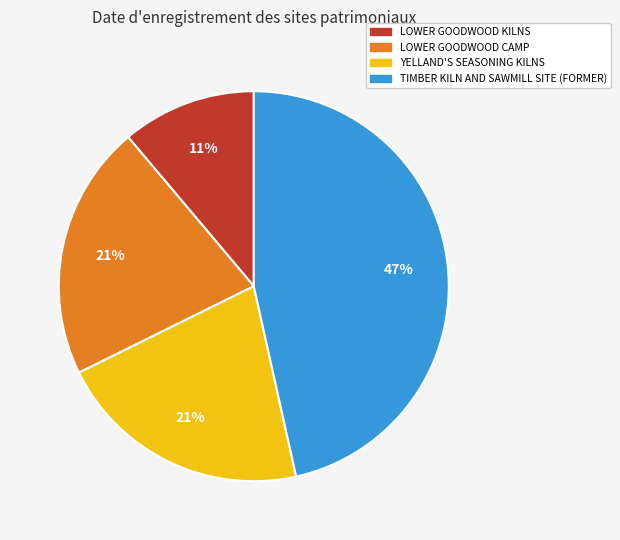

The LOWER GOODWOOD KILNS slice represents 25% of the pie. True or false?

False